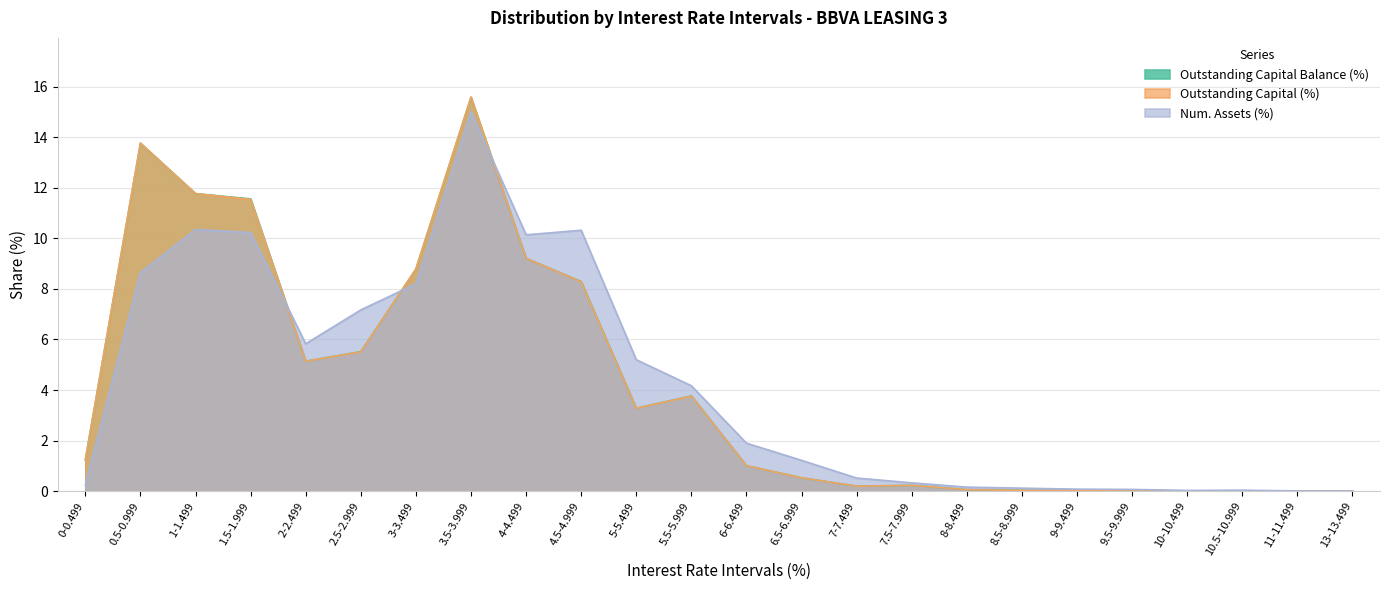

Reading left to right, extract all data points from this chart.

Outstanding Capital Balance (%): 1.2	13.8	11.8	11.6	5.1	5.5	8.8	15.6	9.2	8.3	3.3	3.8	1.0	0.5	0.2	0.2	0.1	0.0	0.0	0.0	0.0	0.0	0.0	0.0
Outstanding Capital (%): 1.2	13.8	11.8	11.5	5.1	5.5	8.8	15.6	9.2	8.3	3.3	3.8	1.0	0.5	0.2	0.2	0.1	0.0	0.0	0.0	0.0	0.0	0.0	0.0
Num. Assets (%): 0.2	8.6	10.3	10.2	5.8	7.2	8.2	15.0	10.1	10.3	5.2	4.2	1.9	1.2	0.5	0.3	0.2	0.1	0.1	0.1	0.0	0.0	0.0	0.0